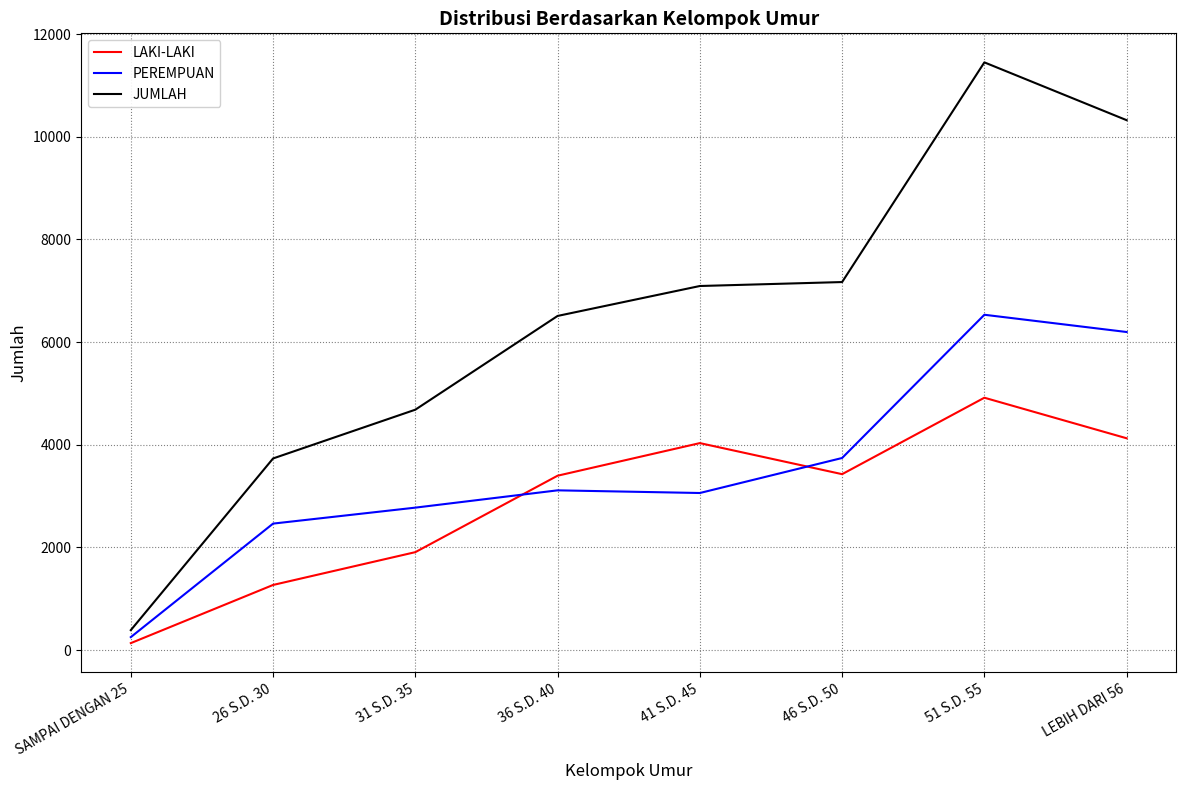

Which series has the largest total across all categories?

JUMLAH